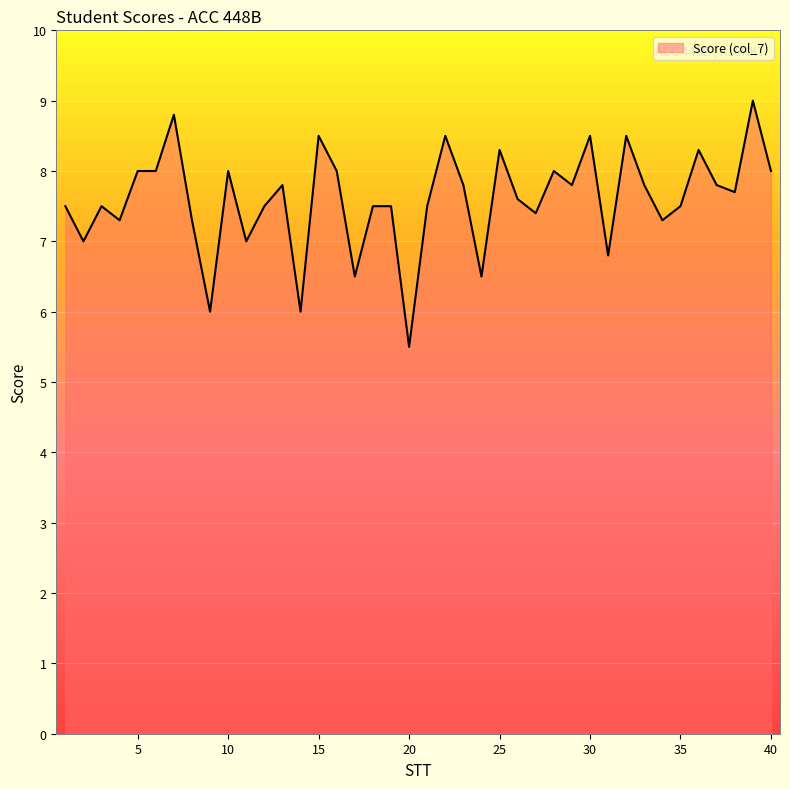

What is the difference between the maximum and minimum values?

3.5